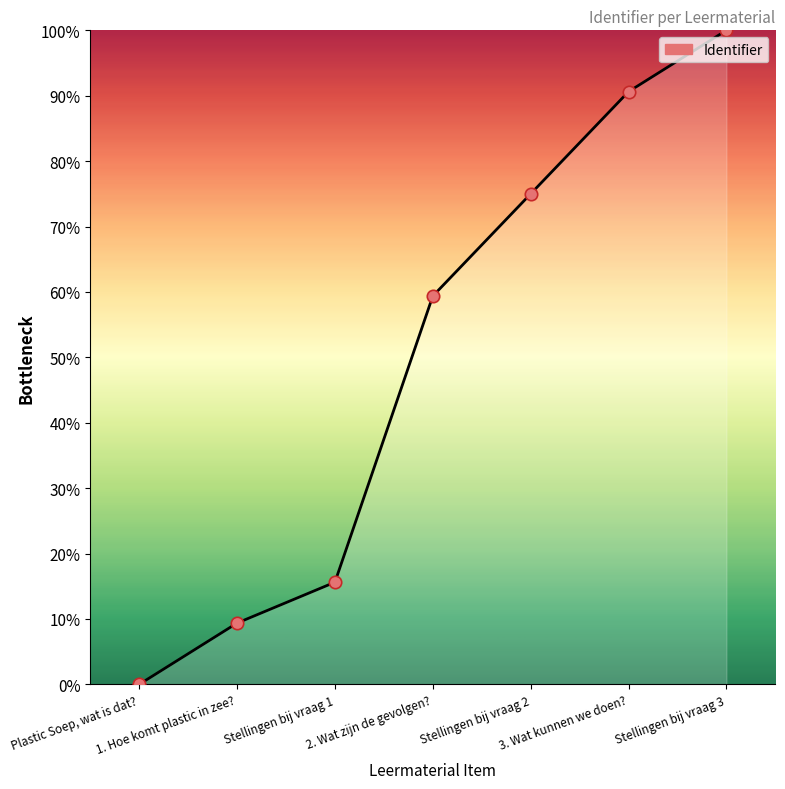

Between Stellingen bij vraag 2 and Stellingen bij vraag 3, which is larger?

Stellingen bij vraag 3